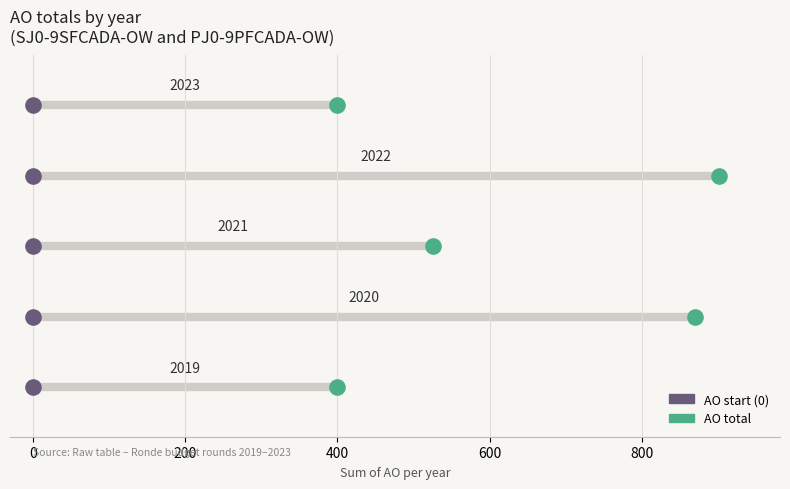

Which series has the widest spread of Y values?

AO